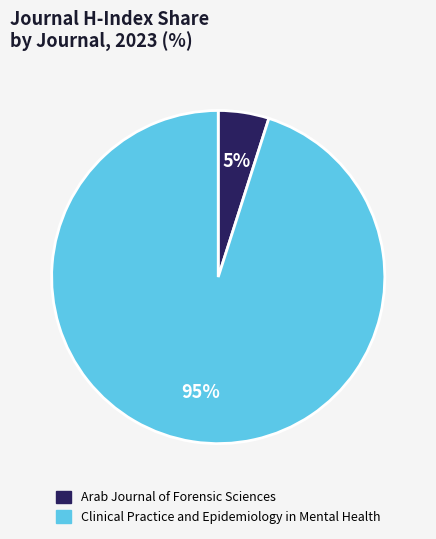

Does any single category account for the majority?

Yes